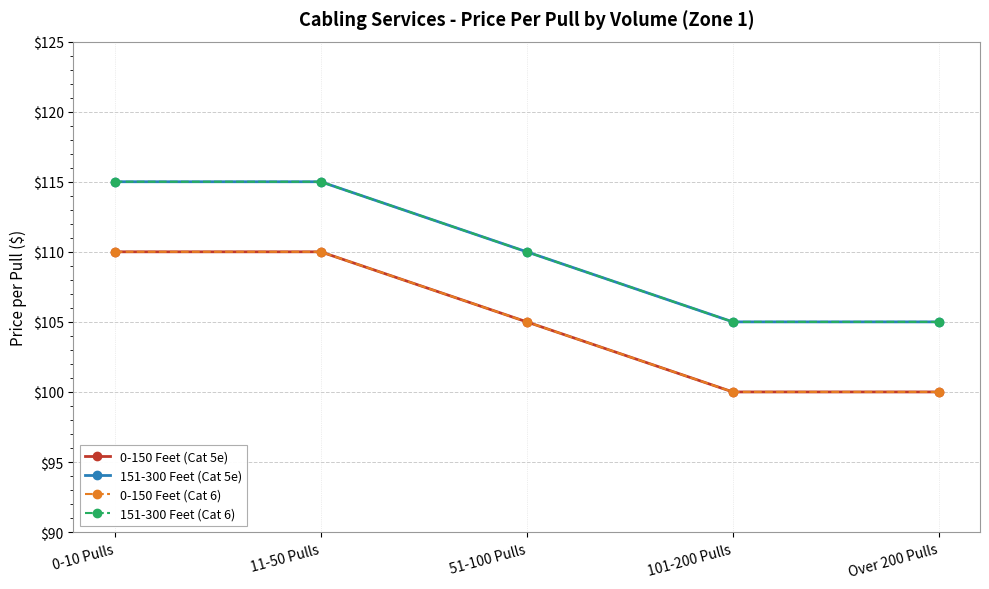

Does the chart have visible grid lines?

Yes